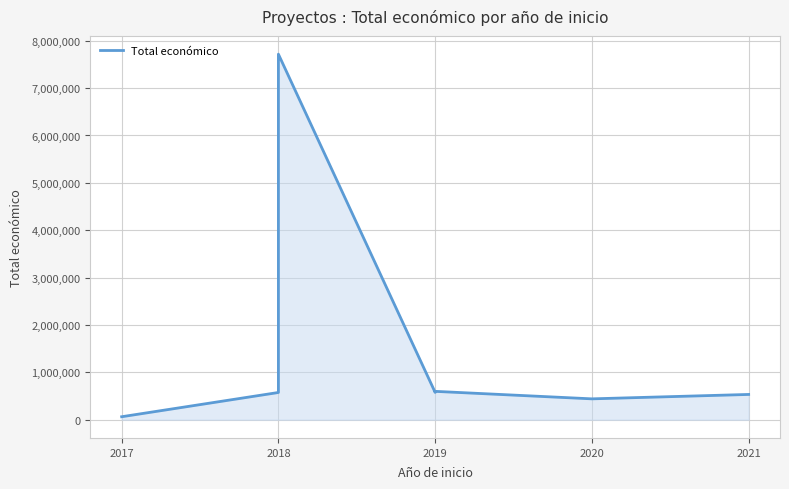

How many lines are shown in the chart?

1